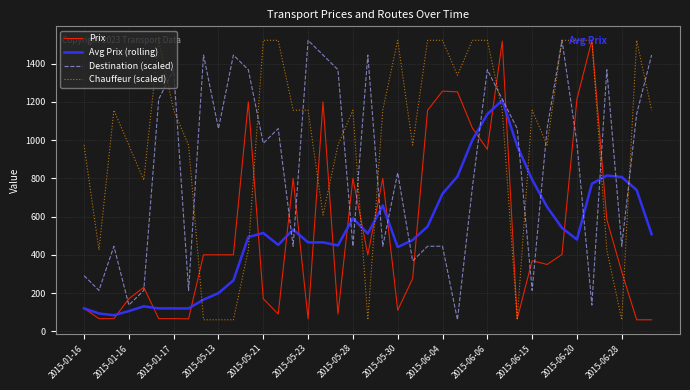

Which series ends up on top after the final intersection of Avg Prix (rolling) and Destination (scaled)?

Destination (scaled)